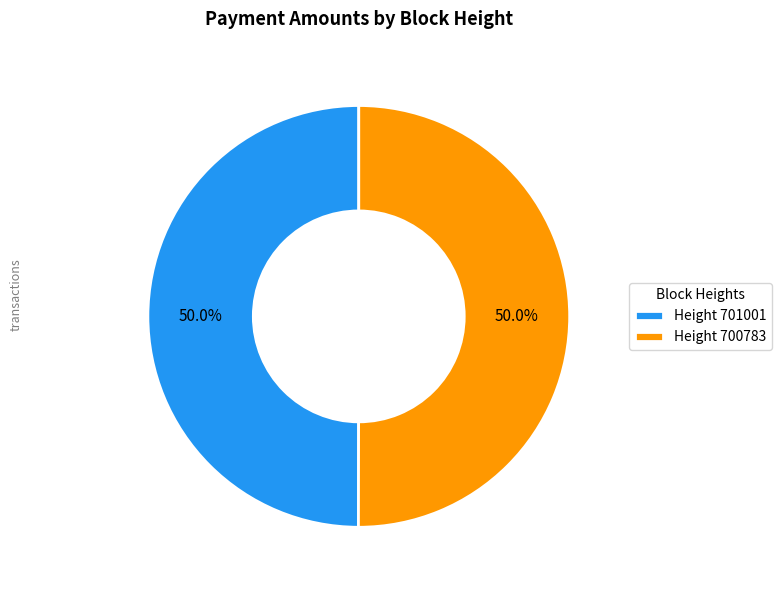

Combined, what portion of the pie is Height 701001 and Height 700783?

100.0%